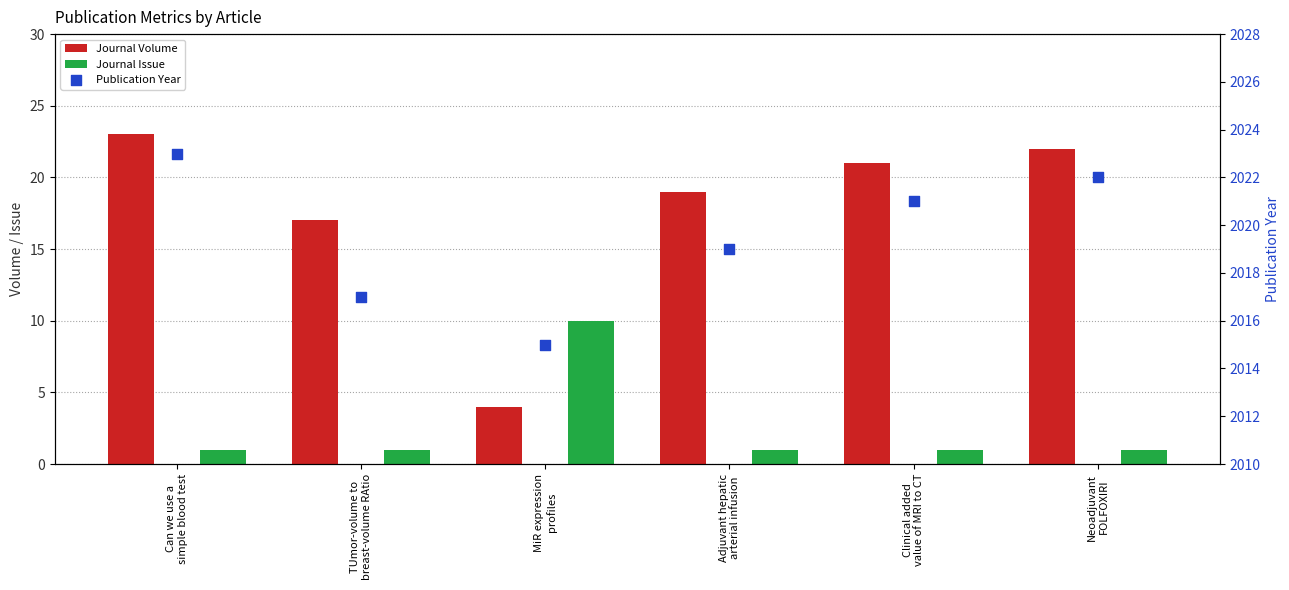

At which category is the sum across all series the highest?

Can we use a
simple blood test